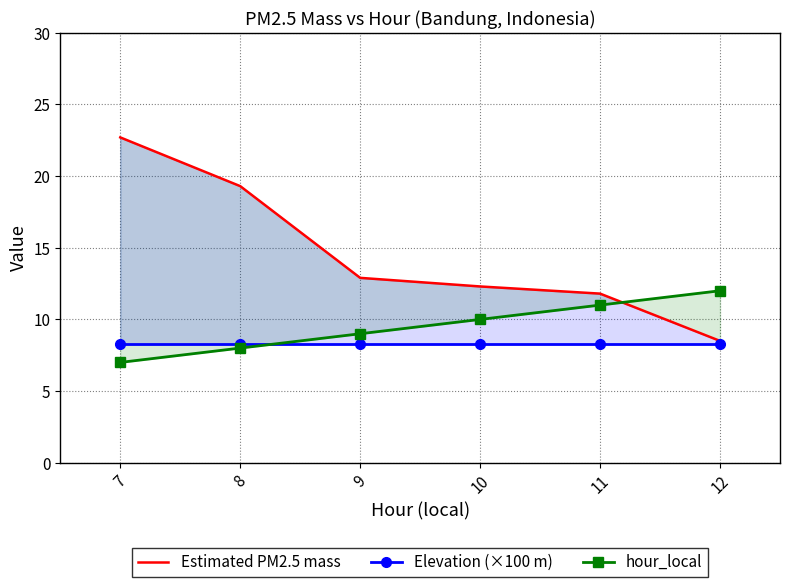

Rank the series at 11 from lowest to highest value.

Elevation (×100 m), hour_local, Estimated PM2.5 mass